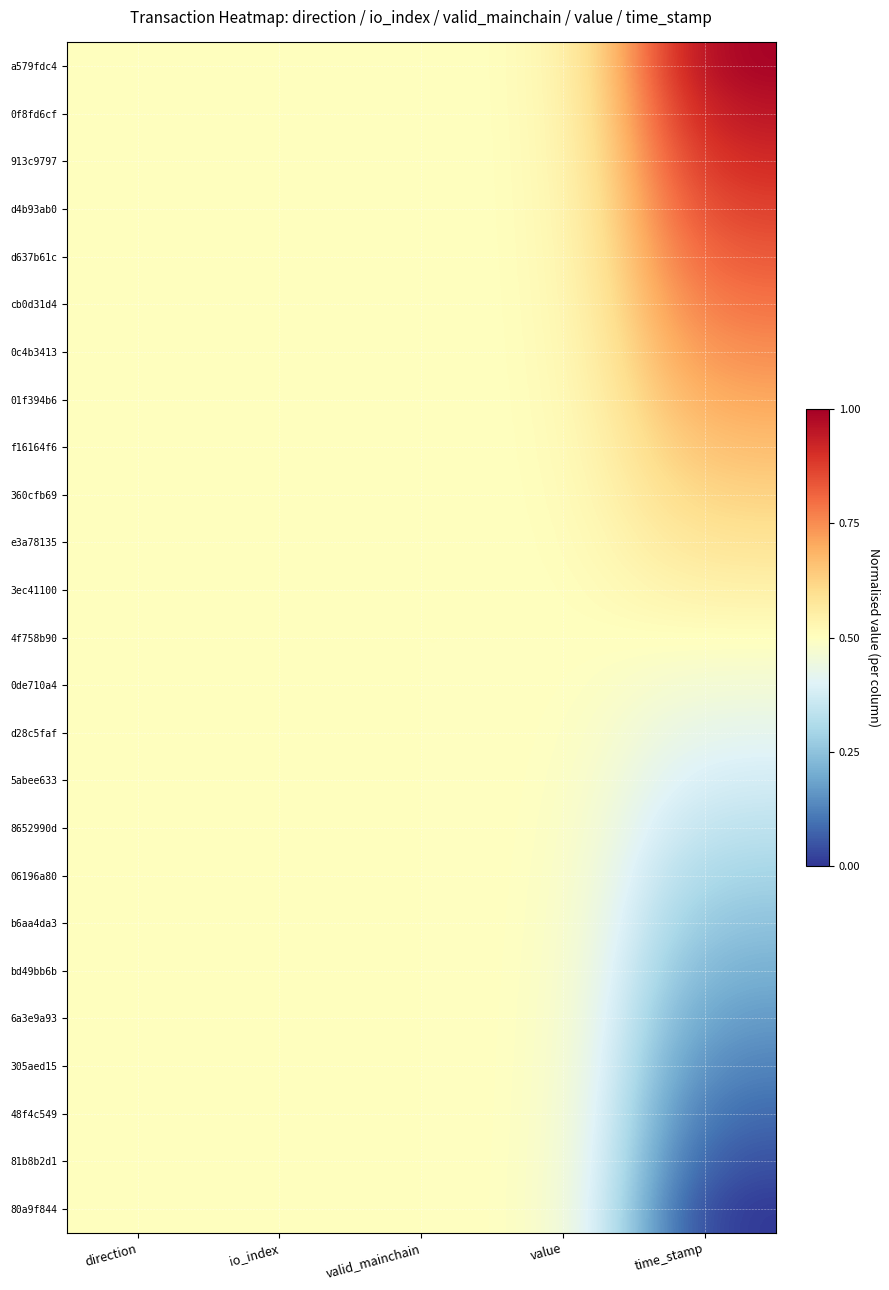

Reading right to left, what are all the values shown in this chart?

a579fdc4: time_stamp=1.0	value=0.5	valid_mainchain=0.5	io_index=0.5	direction=0.5
0f8fd6cf: time_stamp=1.0	value=0.5	valid_mainchain=0.5	io_index=0.5	direction=0.5
913c9797: time_stamp=0.9	value=0.5	valid_mainchain=0.5	io_index=0.5	direction=0.5
d4b93ab0: time_stamp=0.9	value=0.5	valid_mainchain=0.5	io_index=0.5	direction=0.5
d637b61c: time_stamp=0.8	value=0.5	valid_mainchain=0.5	io_index=0.5	direction=0.5
cb0d31d4: time_stamp=0.8	value=0.5	valid_mainchain=0.5	io_index=0.5	direction=0.5
0c4b3413: time_stamp=0.8	value=0.5	valid_mainchain=0.5	io_index=0.5	direction=0.5
01f394b6: time_stamp=0.7	value=0.5	valid_mainchain=0.5	io_index=0.5	direction=0.5
f16164f6: time_stamp=0.7	value=0.5	valid_mainchain=0.5	io_index=0.5	direction=0.5
360cfb69: time_stamp=0.6	value=0.5	valid_mainchain=0.5	io_index=0.5	direction=0.5
e3a78135: time_stamp=0.6	value=0.5	valid_mainchain=0.5	io_index=0.5	direction=0.5
3ec41100: time_stamp=0.5	value=0.5	valid_mainchain=0.5	io_index=0.5	direction=0.5
4f758b90: time_stamp=0.5	value=0.5	valid_mainchain=0.5	io_index=0.5	direction=0.5
0de710a4: time_stamp=0.5	value=0.5	valid_mainchain=0.5	io_index=0.5	direction=0.5
d28c5faf: time_stamp=0.4	value=0.5	valid_mainchain=0.5	io_index=0.5	direction=0.5
5abee633: time_stamp=0.4	value=0.5	valid_mainchain=0.5	io_index=0.5	direction=0.5
8652990d: time_stamp=0.3	value=0.5	valid_mainchain=0.5	io_index=0.5	direction=0.5
06196a80: time_stamp=0.3	value=0.5	valid_mainchain=0.5	io_index=0.5	direction=0.5
b6aa4da3: time_stamp=0.2	value=0.5	valid_mainchain=0.5	io_index=0.5	direction=0.5
bd49bb6b: time_stamp=0.2	value=0.5	valid_mainchain=0.5	io_index=0.5	direction=0.5
6a3e9a93: time_stamp=0.2	value=0.5	valid_mainchain=0.5	io_index=0.5	direction=0.5
305aed15: time_stamp=0.1	value=0.5	valid_mainchain=0.5	io_index=0.5	direction=0.5
48f4c549: time_stamp=0.1	value=0.5	valid_mainchain=0.5	io_index=0.5	direction=0.5
81b8b2d1: time_stamp=0.0	value=0.5	valid_mainchain=0.5	io_index=0.5	direction=0.5
80a9f844: time_stamp=0.0	value=0.5	valid_mainchain=0.5	io_index=0.5	direction=0.5